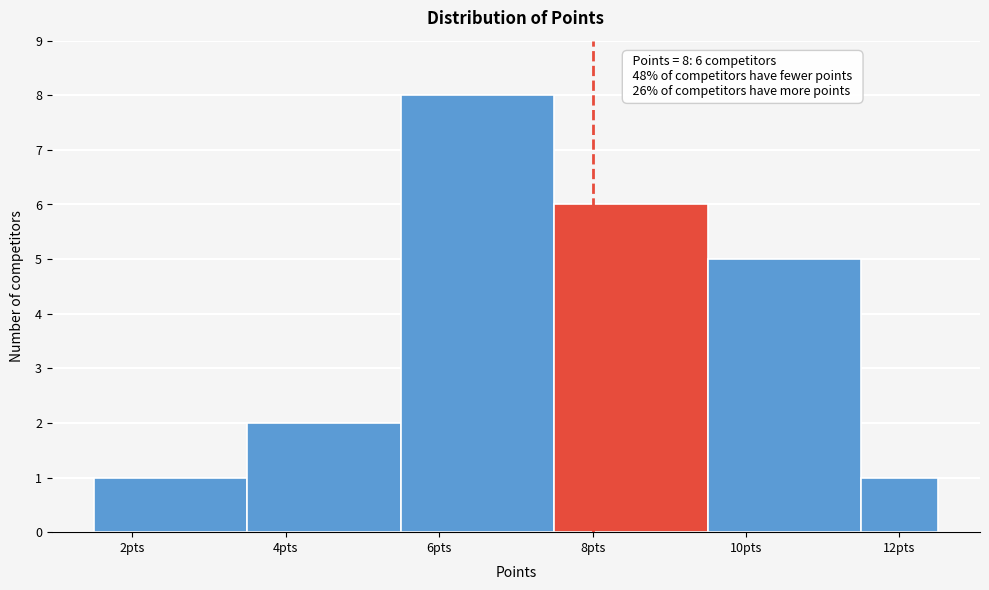

Which range on the x-axis has the tallest bar?

5.5 to 7.5